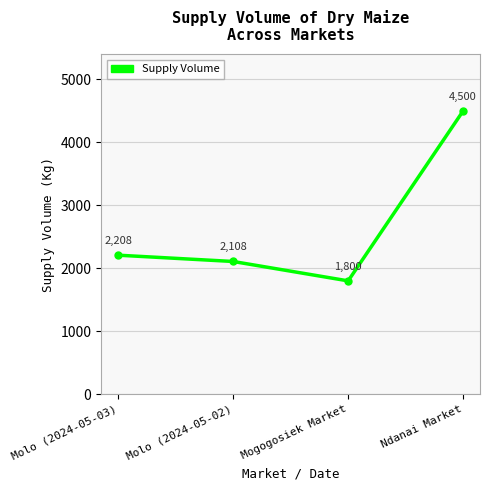

How many lines are shown in the chart?

1